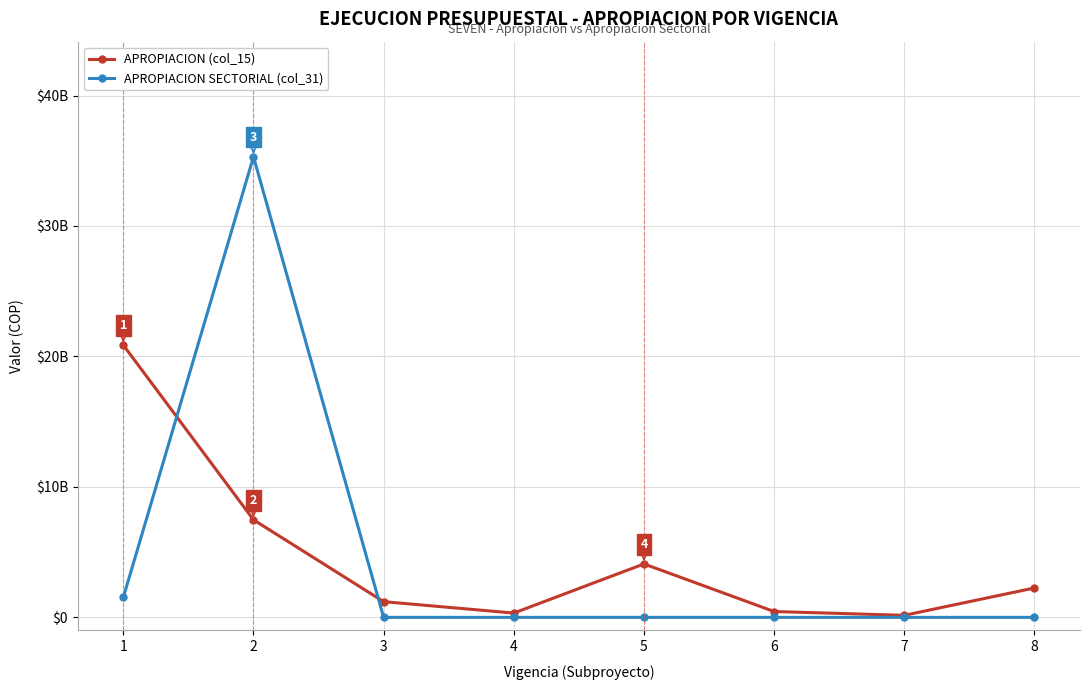

What is the approximate value of APROPIACION SECTORIAL (col_31) at 1, to the nearest 10?

1533714000